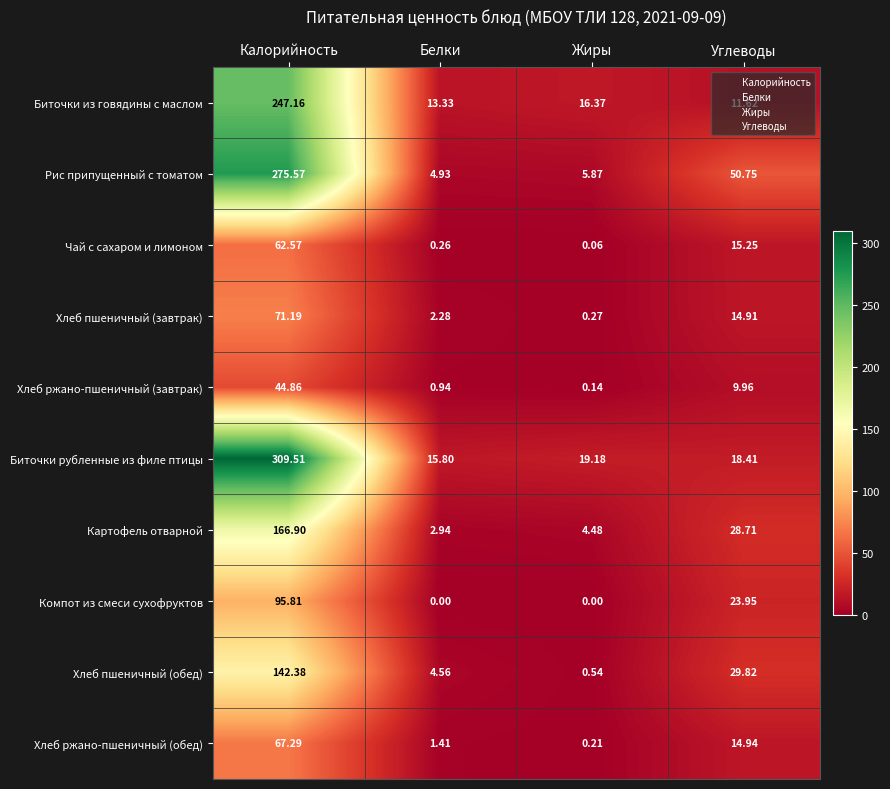

How many data points does each series have?

4